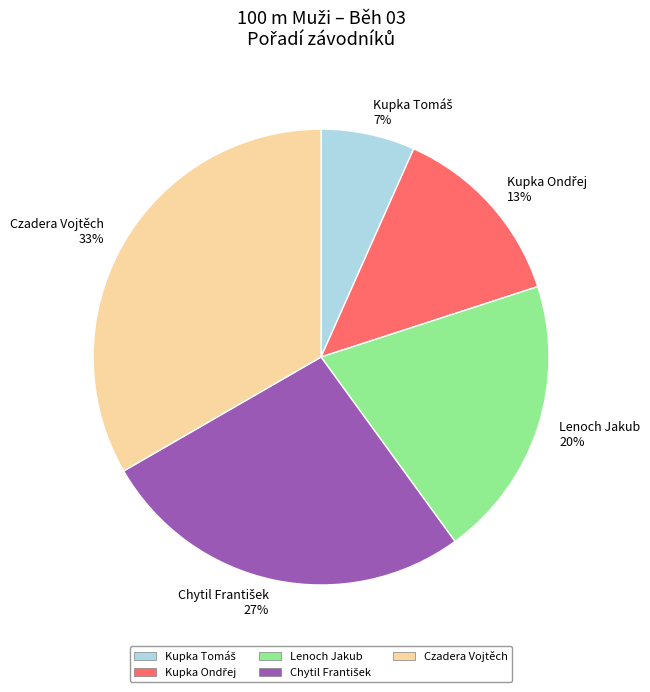

To the nearest percent, what portion does Lenoch Jakub 20% represent?

20%